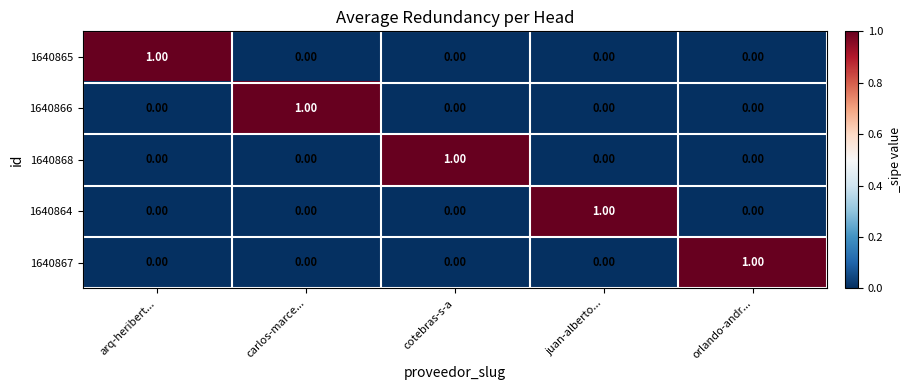

What is the difference between the highest and lowest values at arq-heribert...?

1